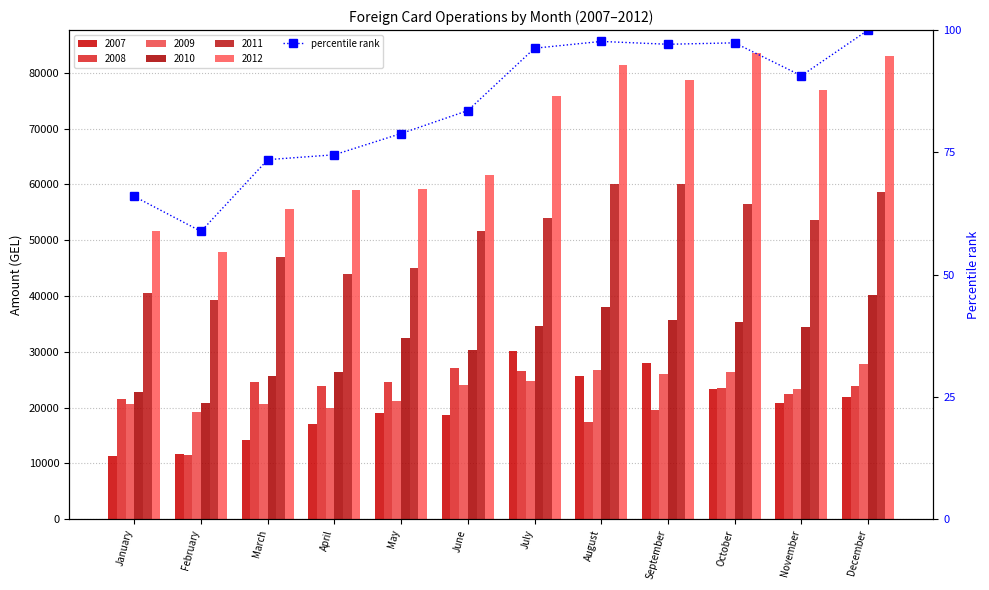

The value at February is 58.8. True or false?

True